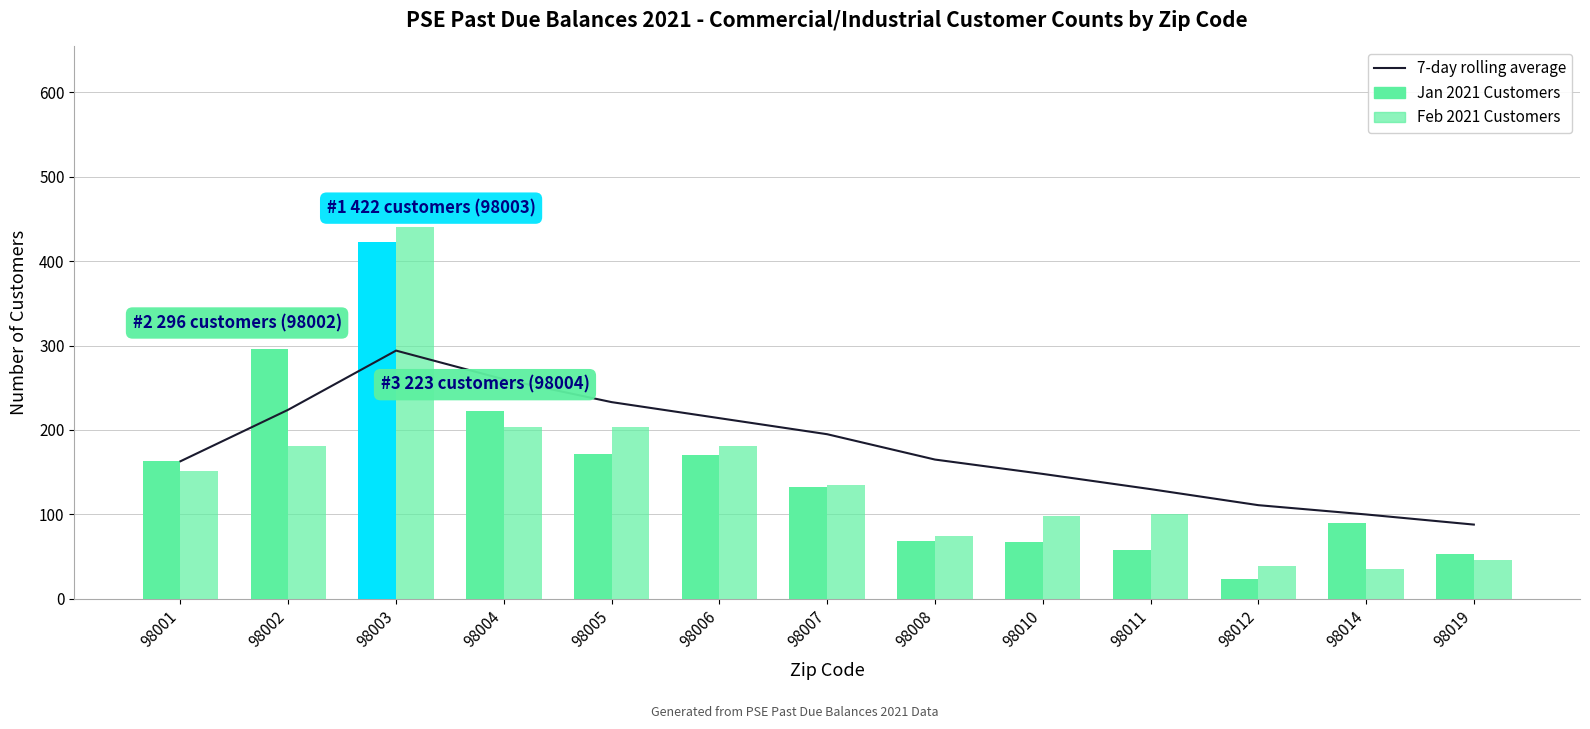

Where does the Jan 2021 Customers series first go above 132?

98001